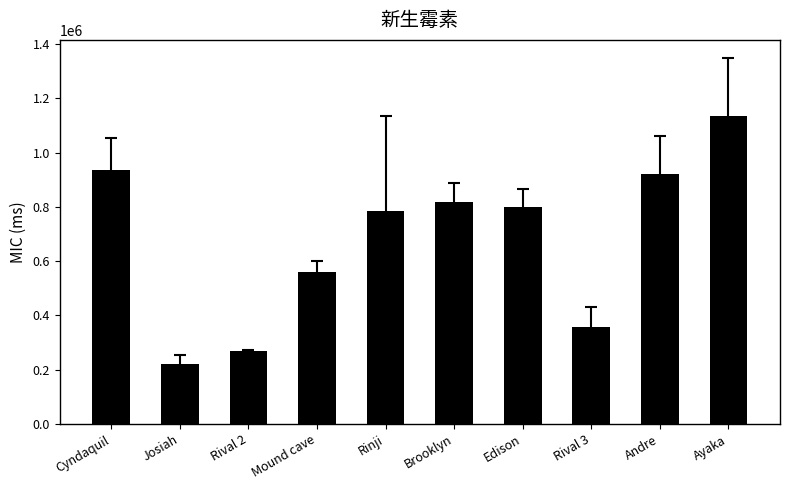

What is the minimum value shown in the chart?

221965.7